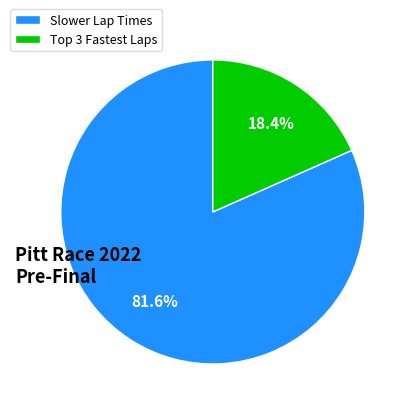

What is the largest slice in the pie chart?

Slower Lap Times